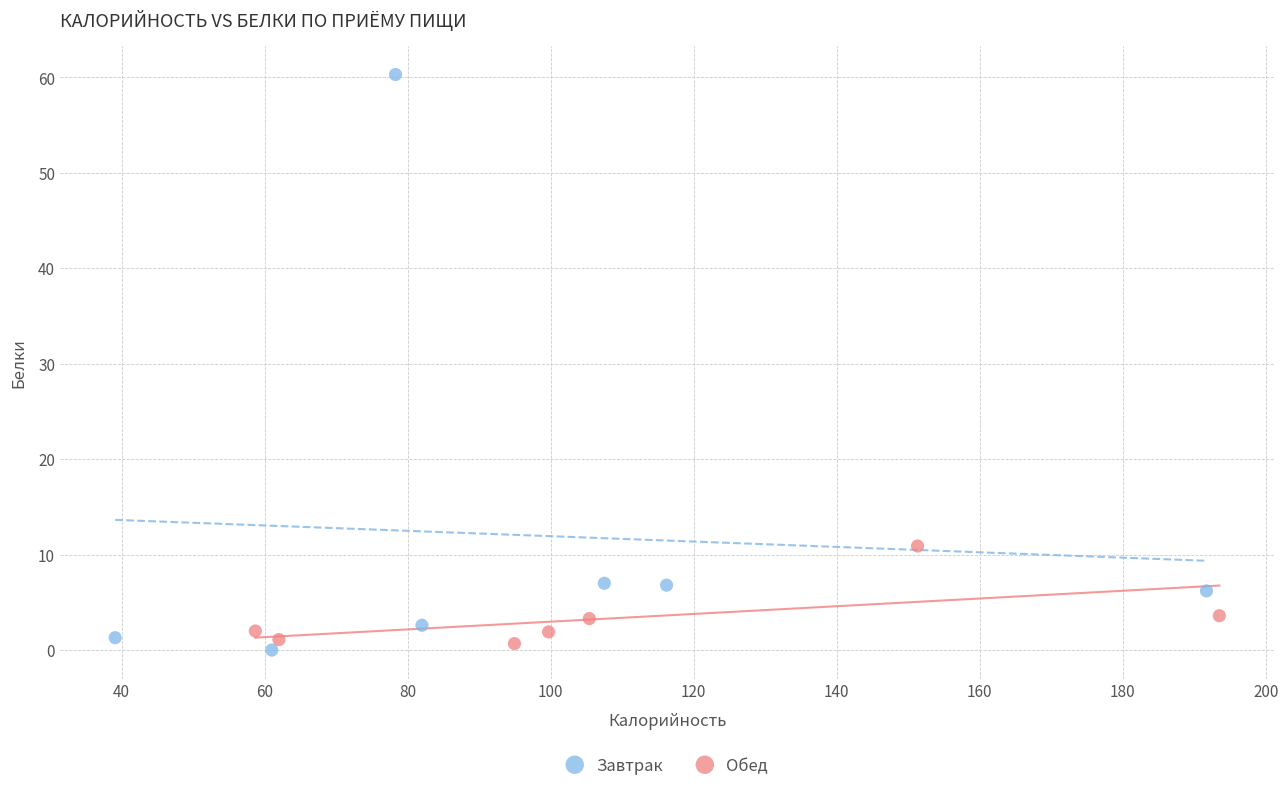

Which series has the largest Y range (max minus min)?

Завтрак